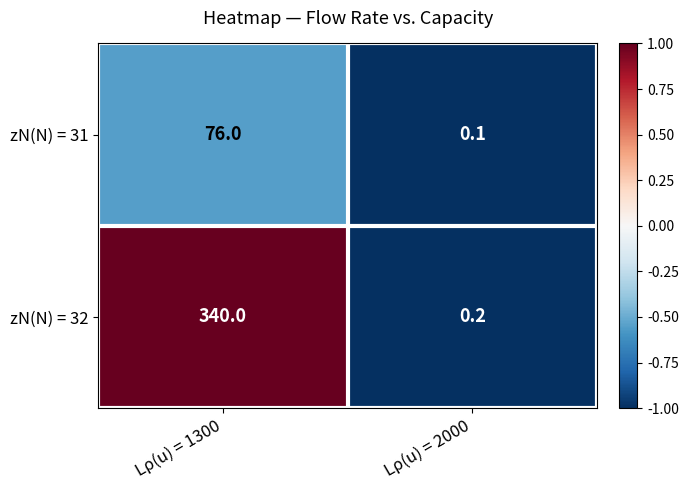

Which series has the largest range (max minus min)?

zN(N) = 32